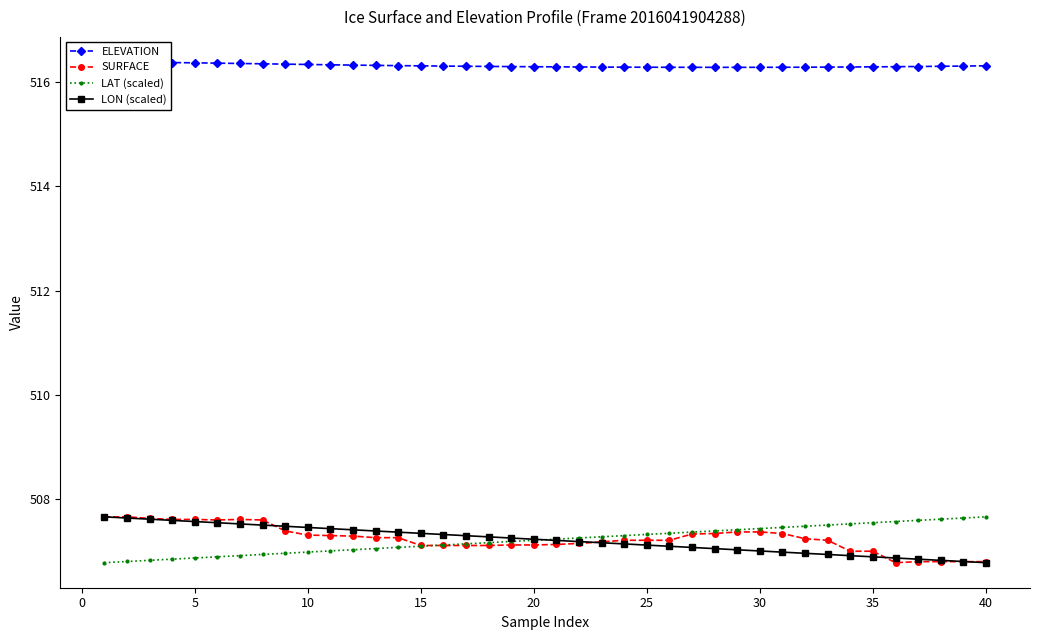

What is the lowest value of the LON (scaled) series?

506.8